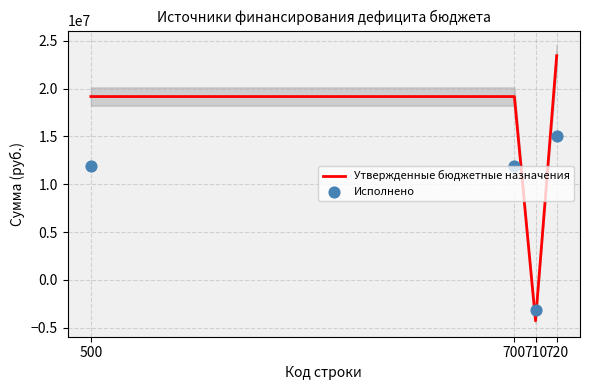

What are all the series names shown in the legend?

Утвержденные бюджетные назначения, Исполнено